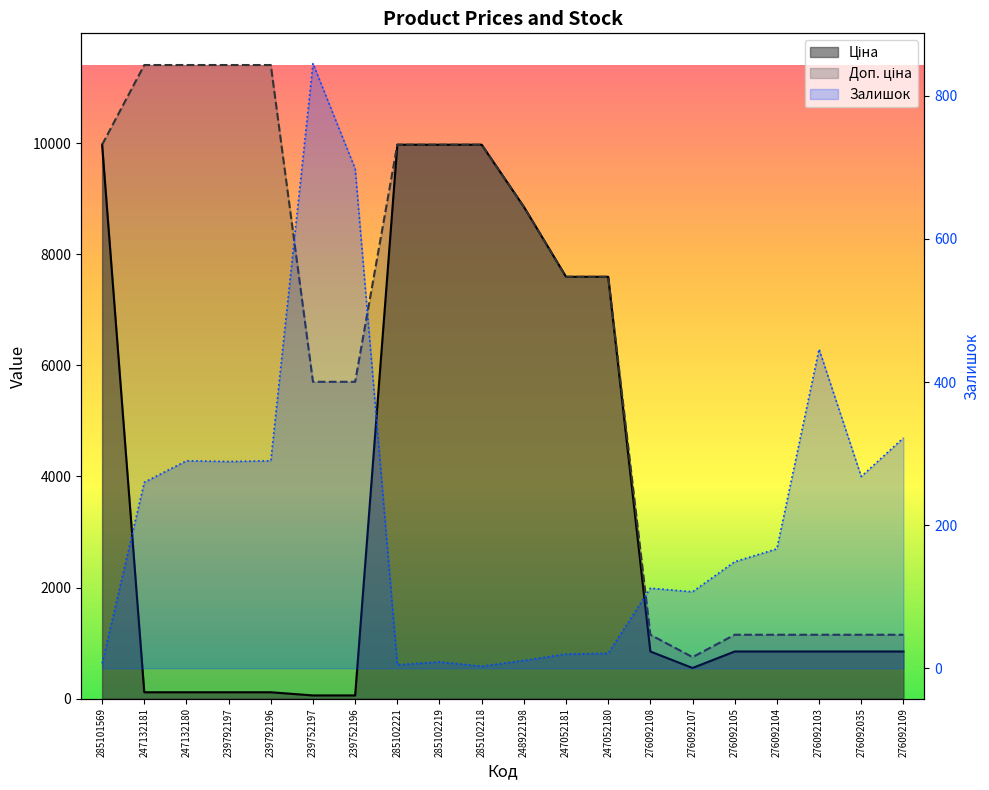

At 247052181, list the series in order from smallest to largest.

Залишок, Ціна, Доп. ціна